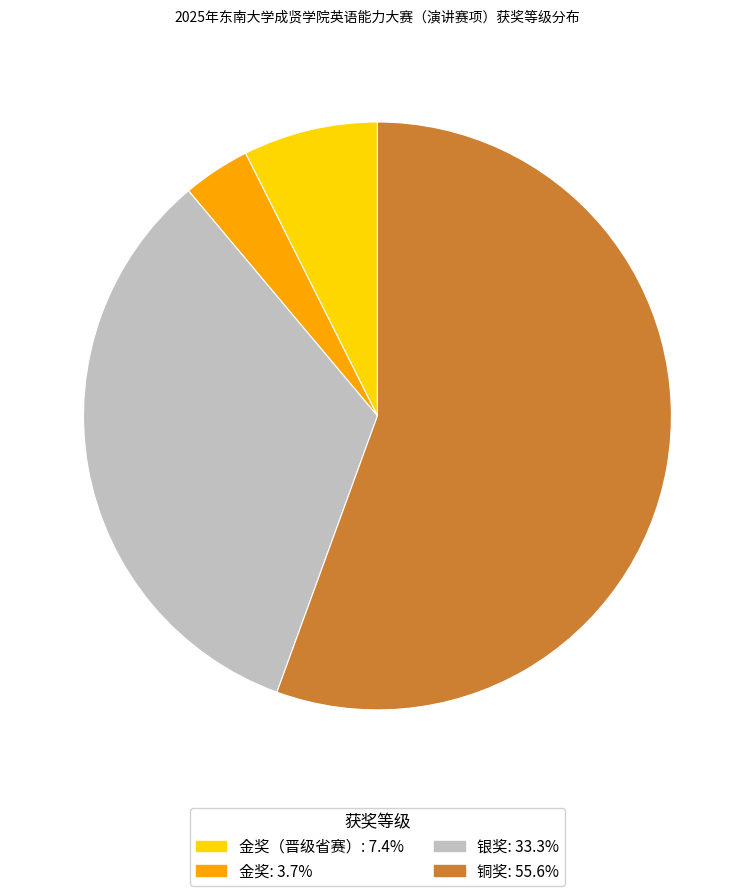

Do 金奖: 3.7% and 金奖（晋级省赛）: 7.4% together represent more than half of the pie?

No